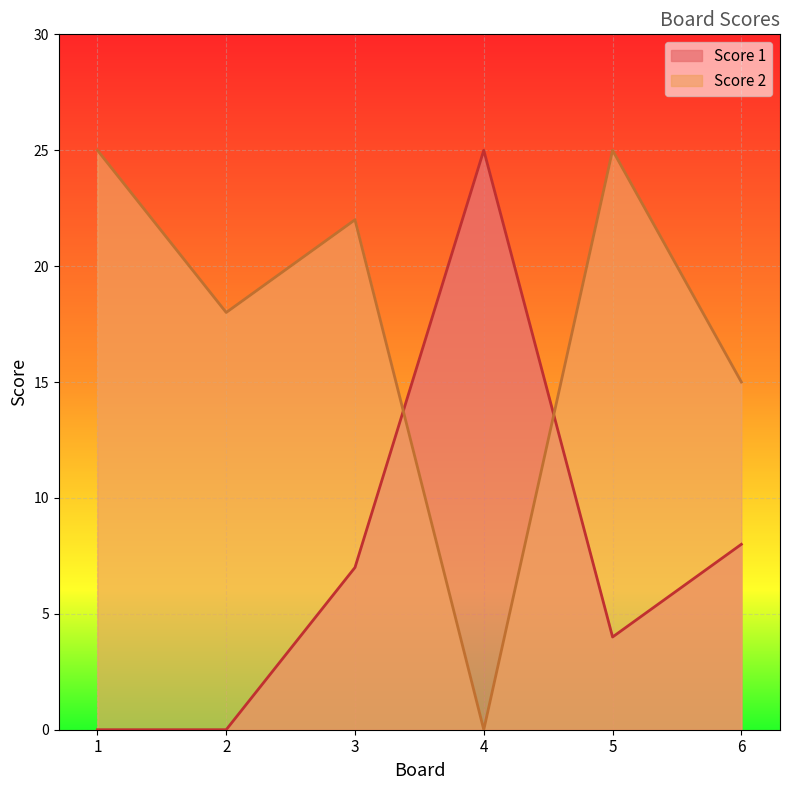

How many values in the Score 1 series are below 7?

3